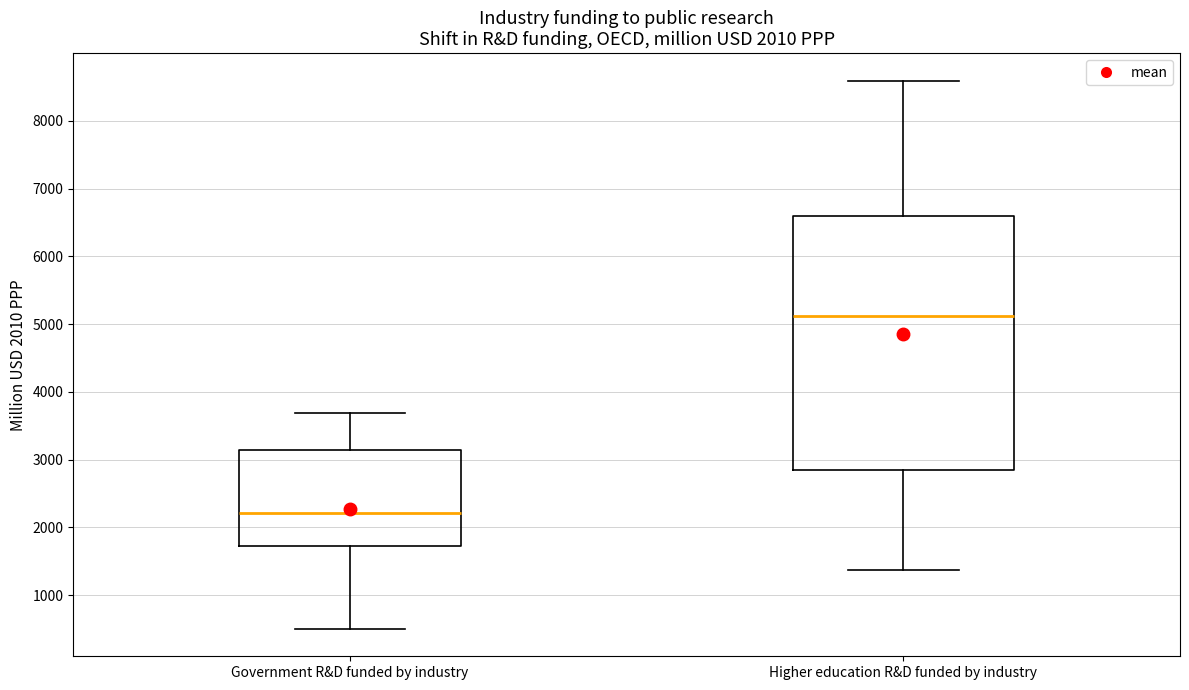

Which box's median line is the lowest?

Government R&D funded by industry